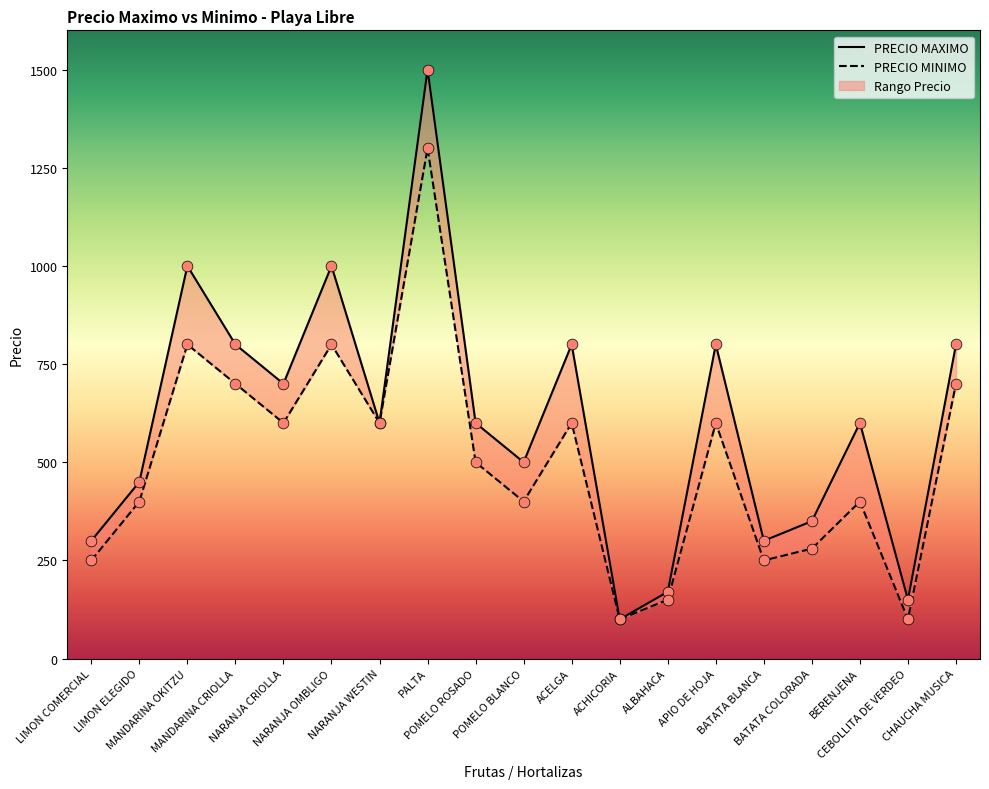

Which series has the largest total across all categories?

PRECIO MAXIMO